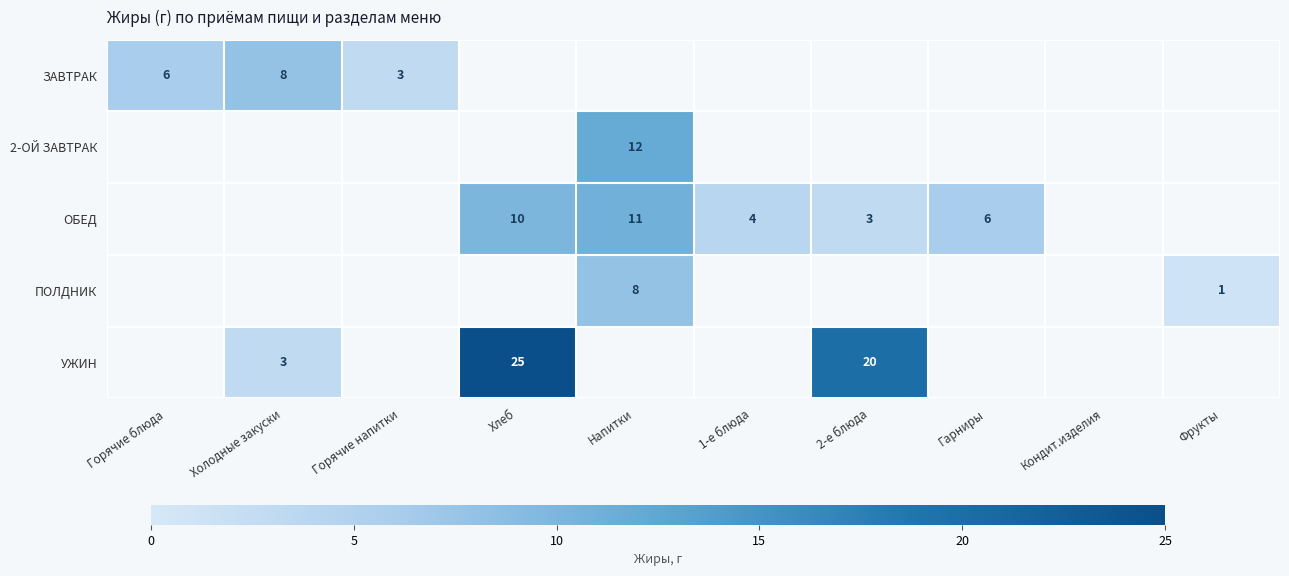

The value of ОБЕД at Гарниры is 6. True or false?

True